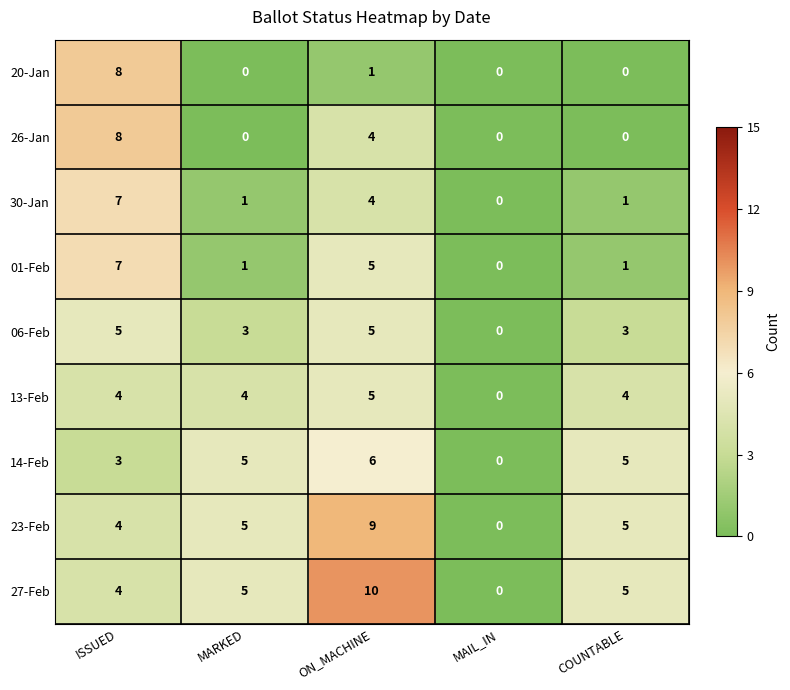

Is it true that 26-Jan equals -4 at COUNTABLE?

False